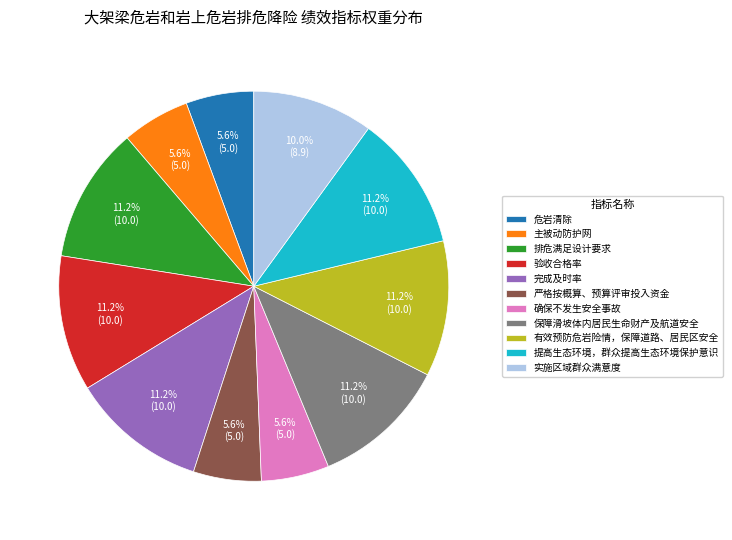

Does 主被动防护网 represent more than half of the total?

No